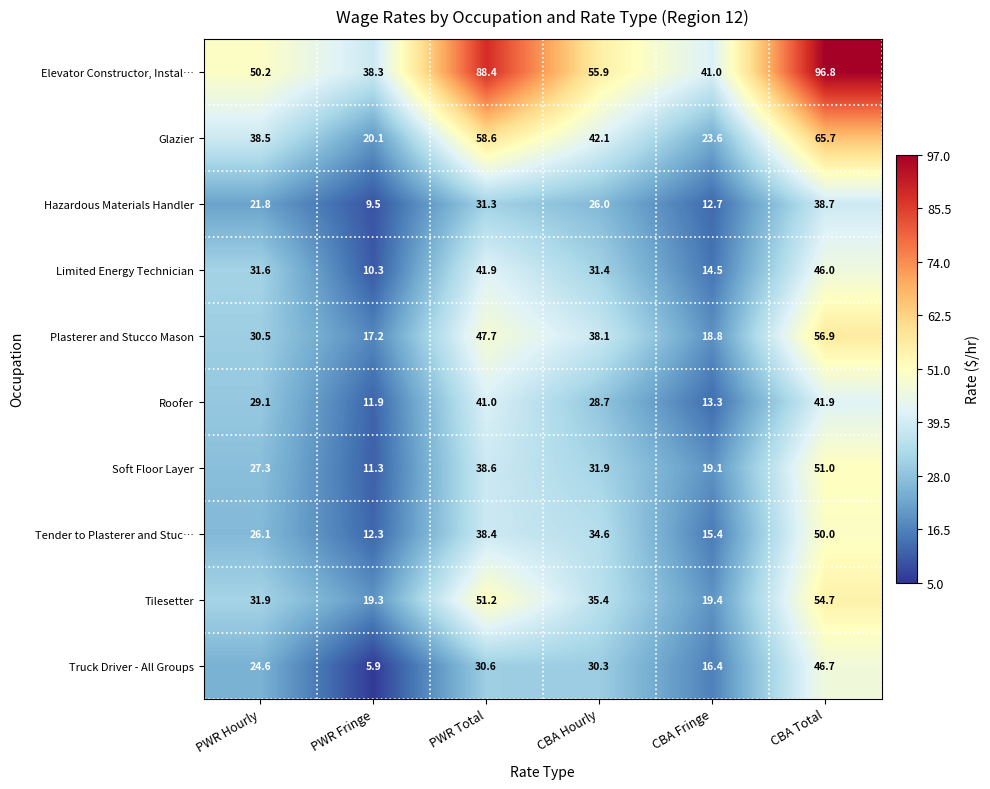

At which label does Tilesetter first exceed 35?

PWR Total